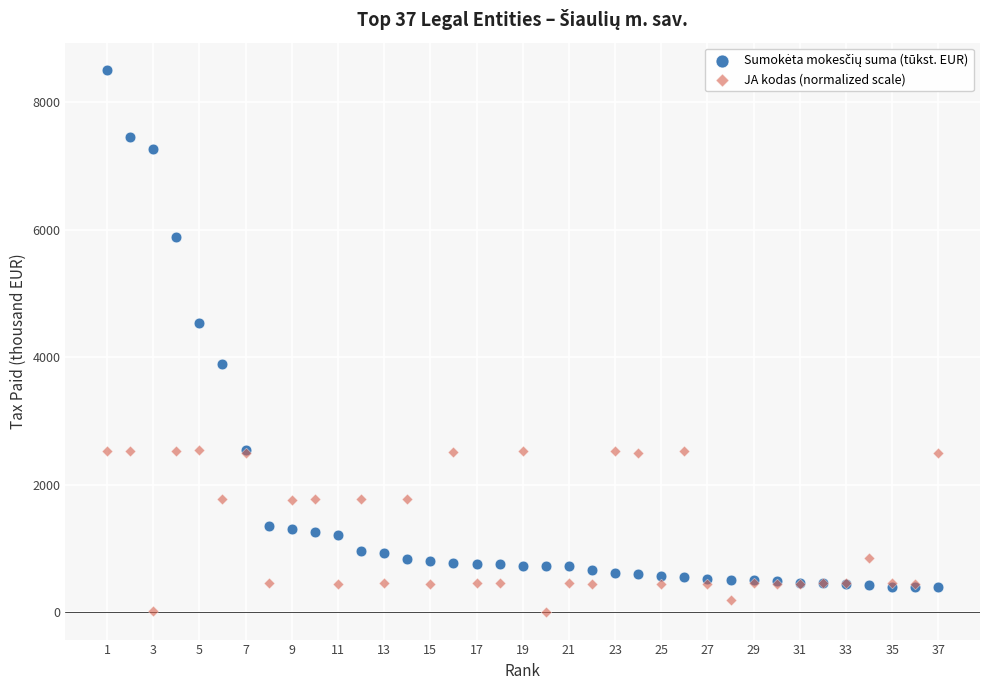

What is the X range (max minus min) for the scatter plot?

36.0